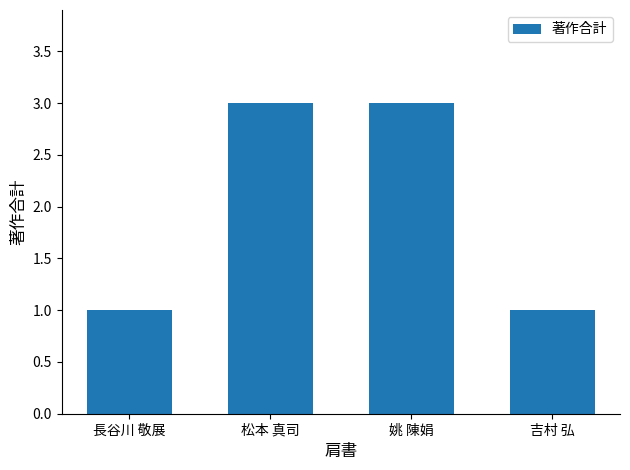

The chart shows a value of 1 at 長谷川 敬展. True or false?

True